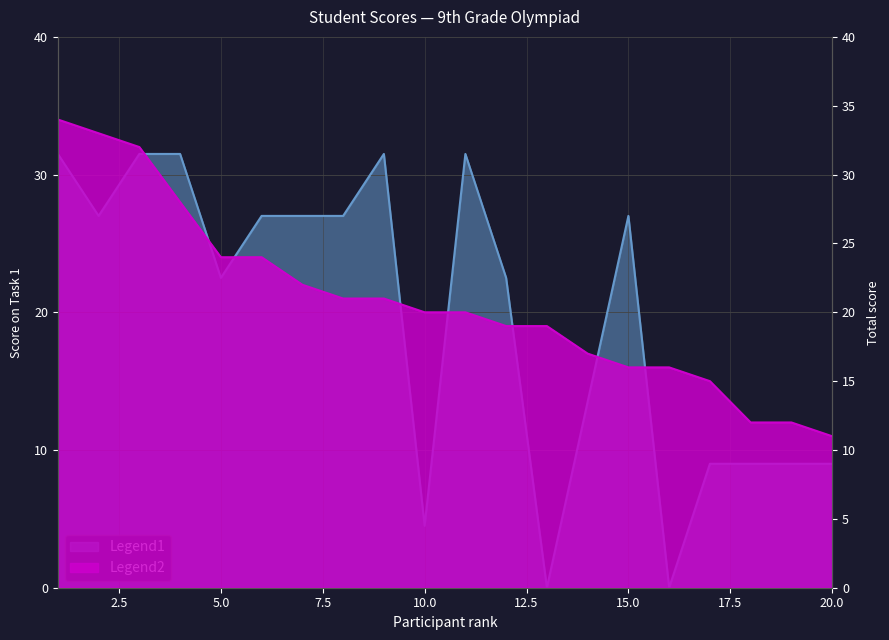

The chart shows a value of 28 at 4. True or false?

True